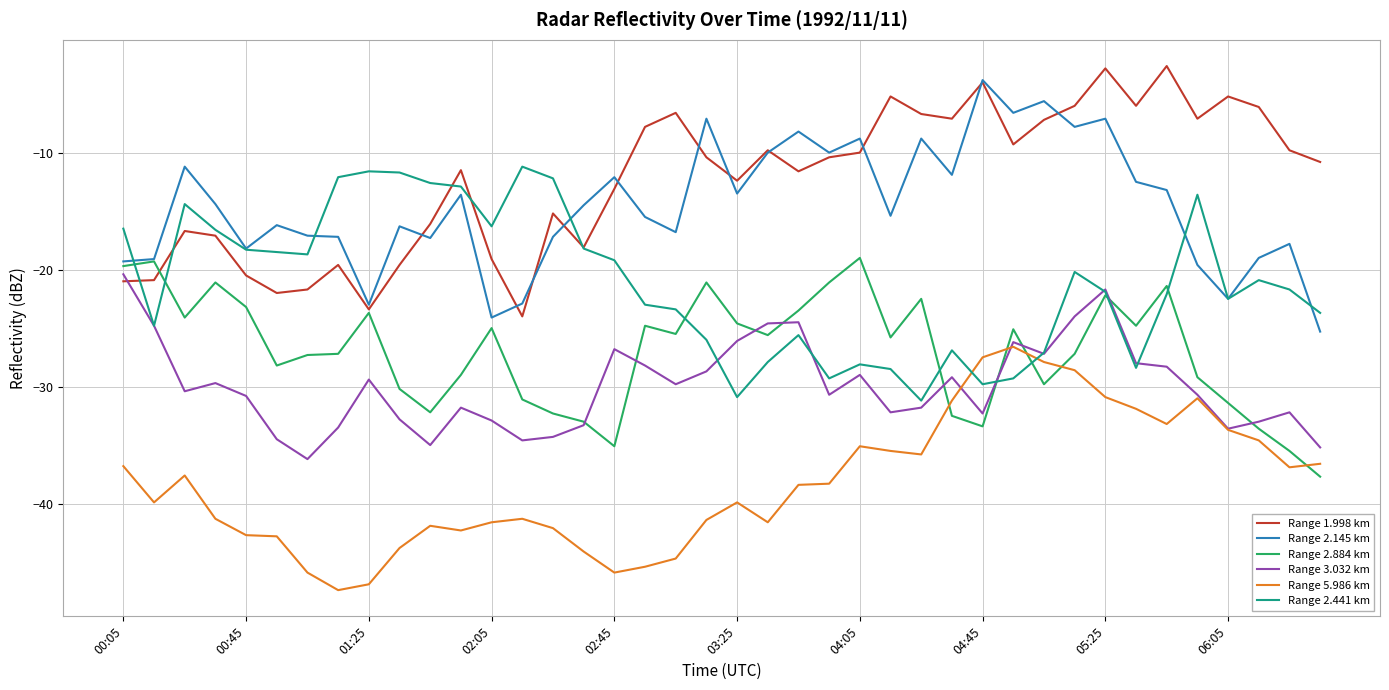

How many values in the Range 3.032 km series exceed -30?

19